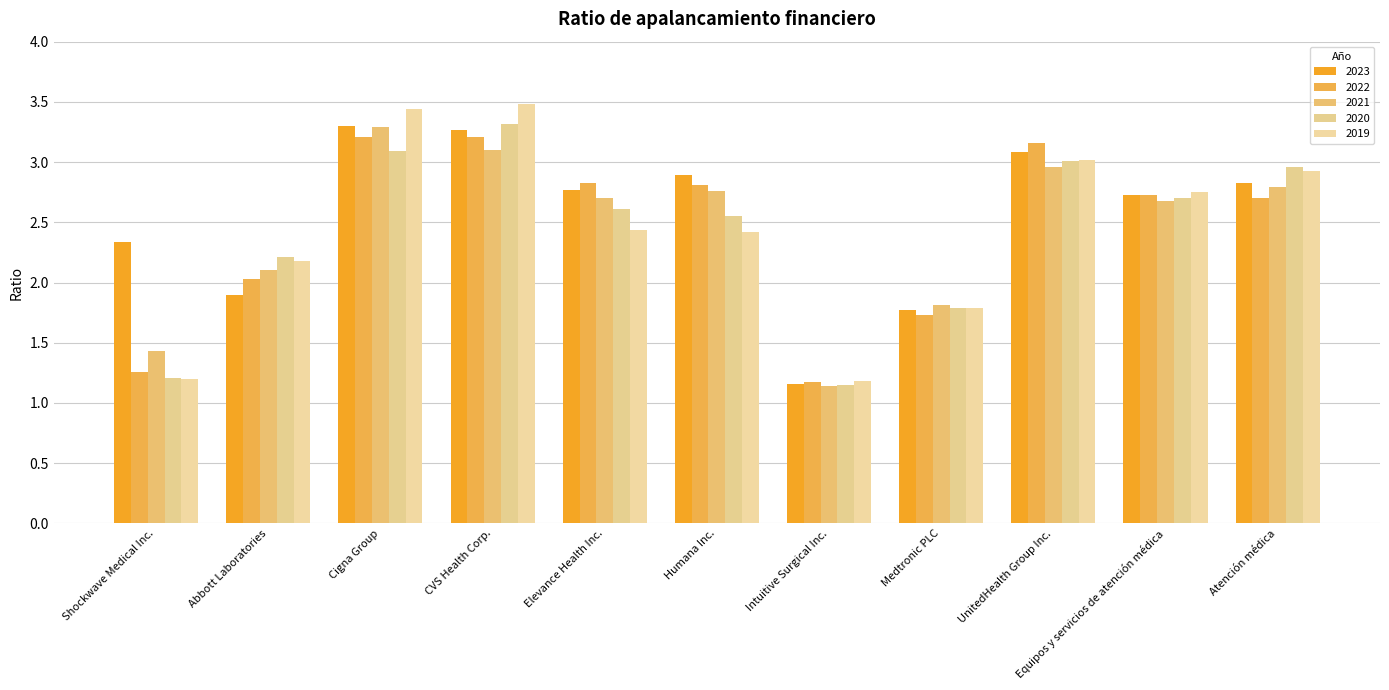

What is the label of the 3rd bar from the right?

UnitedHealth Group Inc.